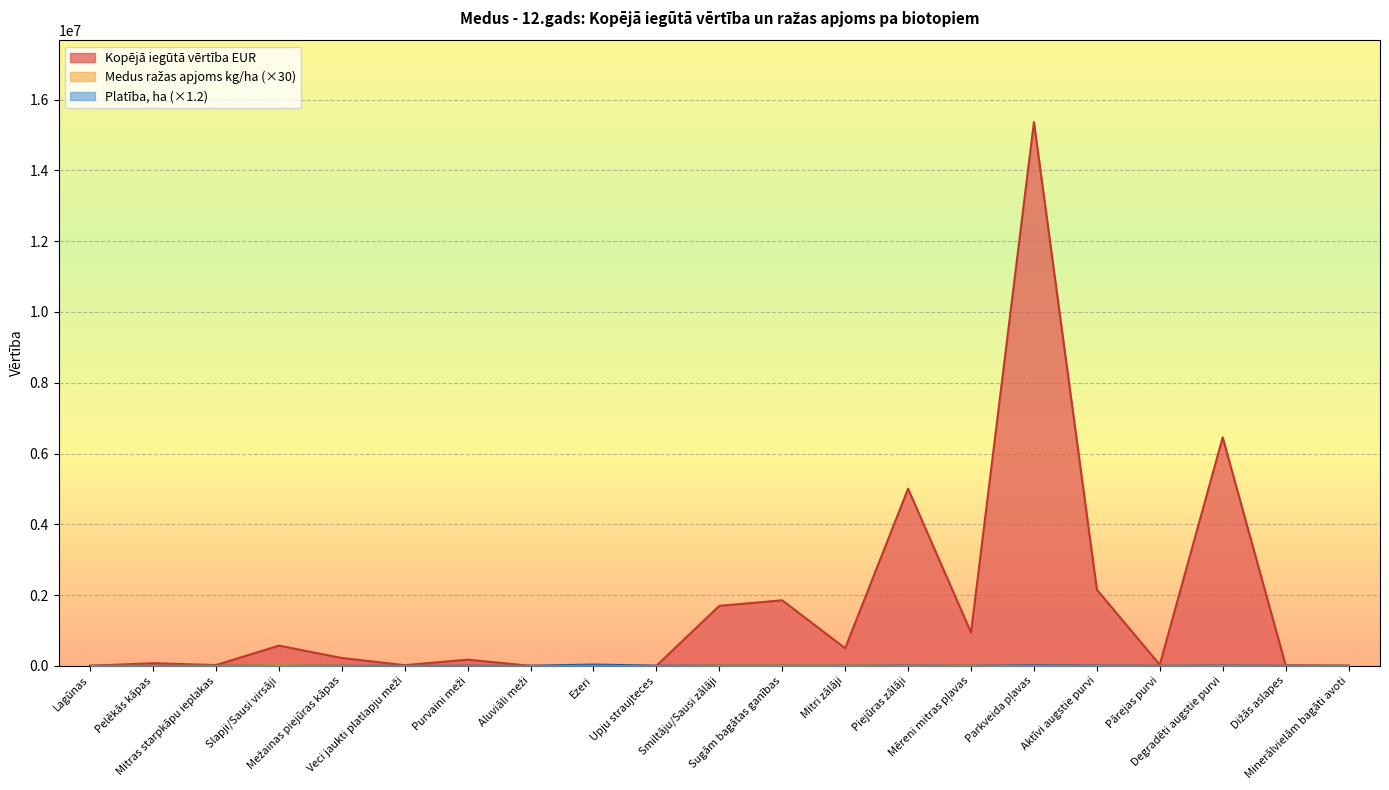

What is the difference between the Medus ražas apjoms kg/ha values at Upju straujteces and Aktīvi augstie purvi?

3000.0